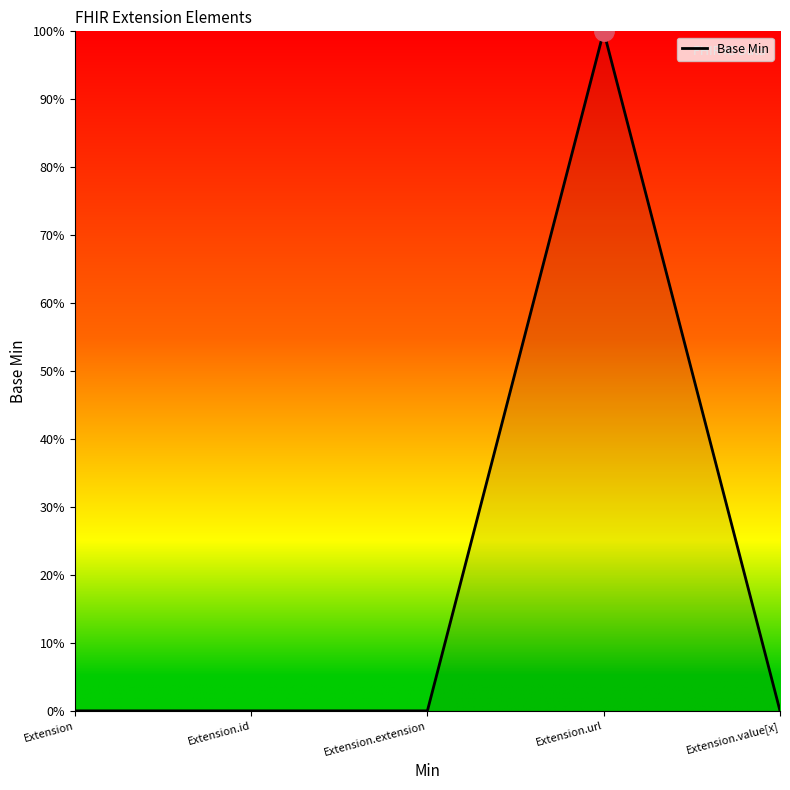

Does the chart have visible grid lines?

No